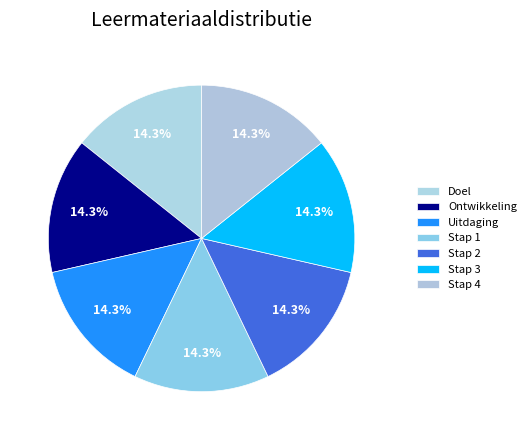

True or false: Stap 4 accounts for 4% of the total.

False